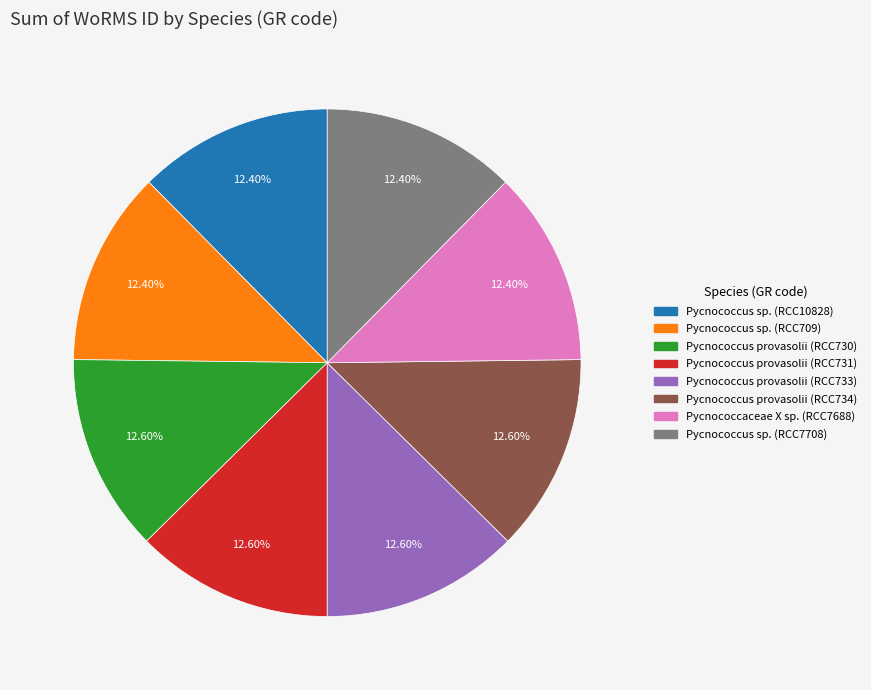

Is there any slice that represents more than half of the pie?

No